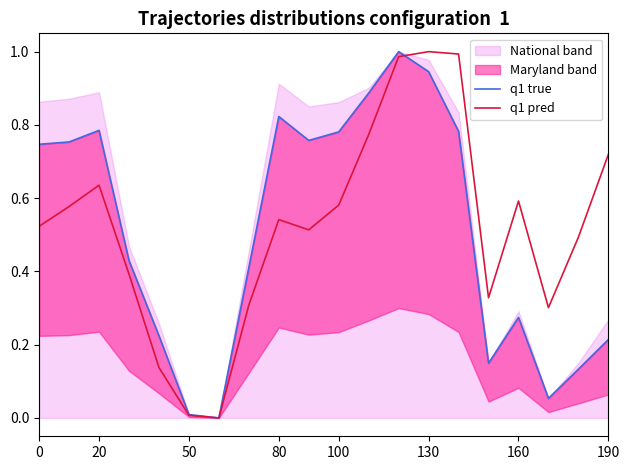

What is the value of the q1 pred point at the 3rd from the left?

0.6